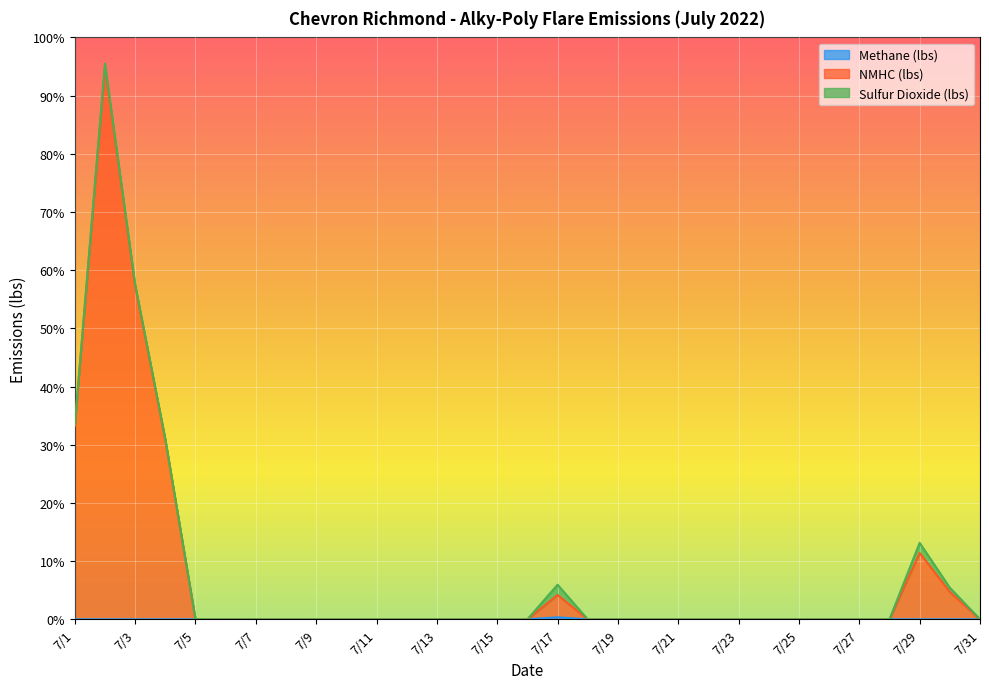

What is the sum of all NMHC (lbs) values?

236.6